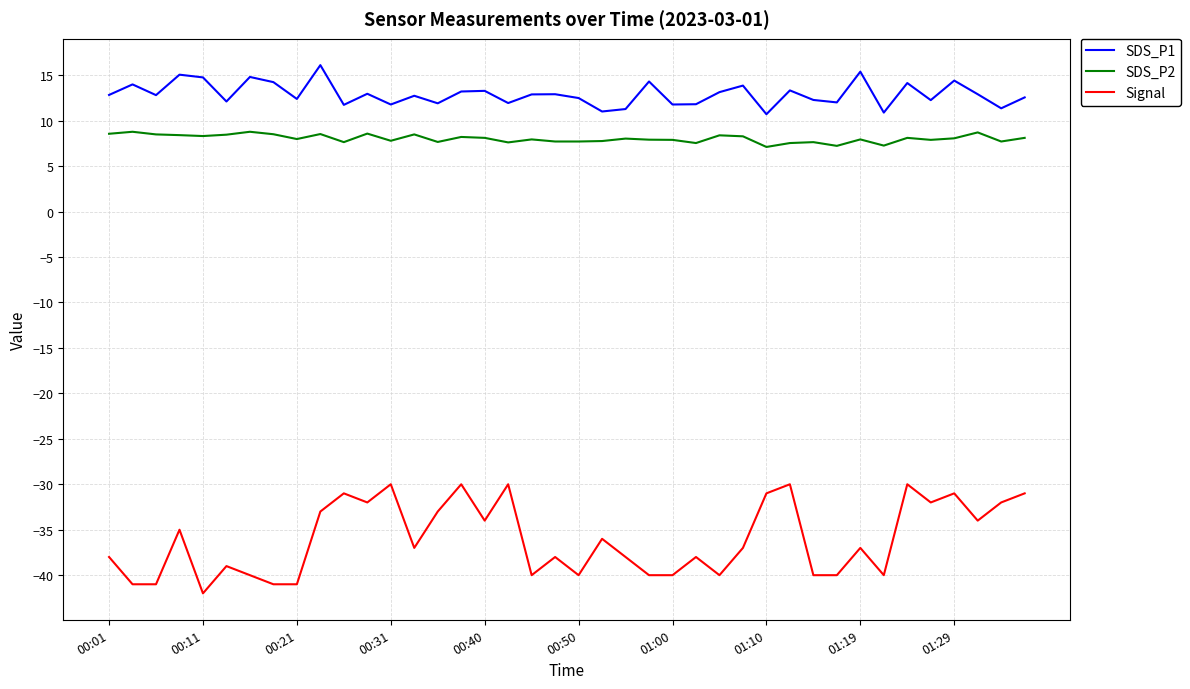

List the series in order of their peak value, highest first.

SDS_P1, SDS_P2, Signal